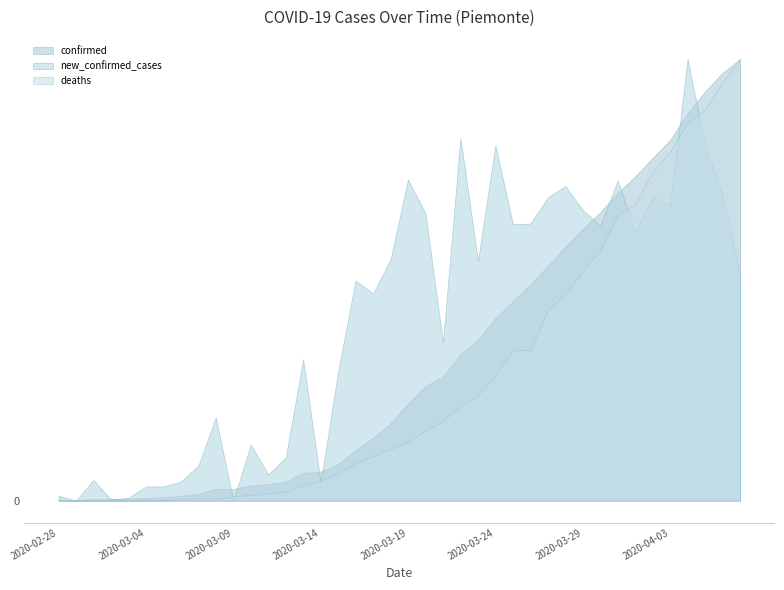

Which series has the widest spread of values?

confirmed